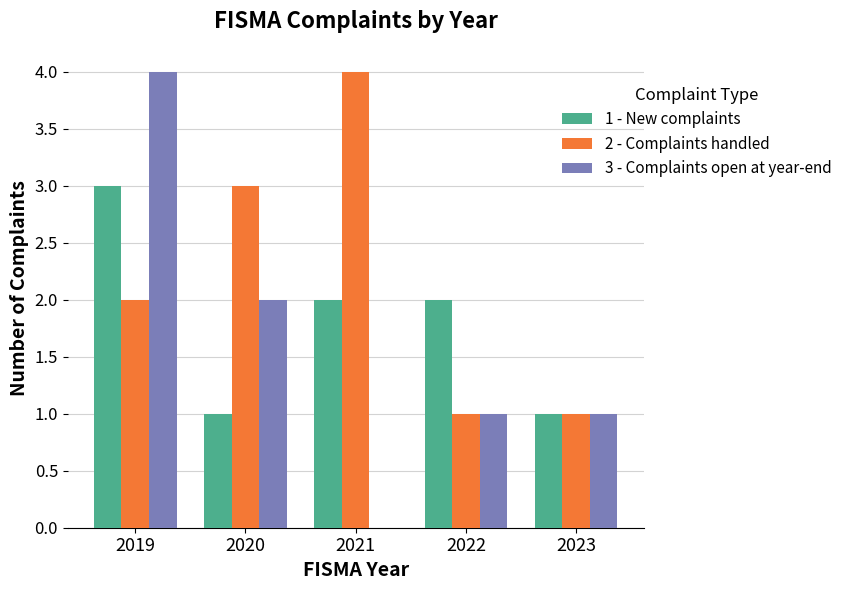

Reading right to left, what are all the values shown in this chart?

1 - New complaints: 2023=1	2022=2	2021=2	2020=1	2019=3
2 - Complaints handled: 2023=1	2022=1	2021=4	2020=3	2019=2
3 - Complaints open at year-end: 2023=1	2022=1	2021=0	2020=2	2019=4